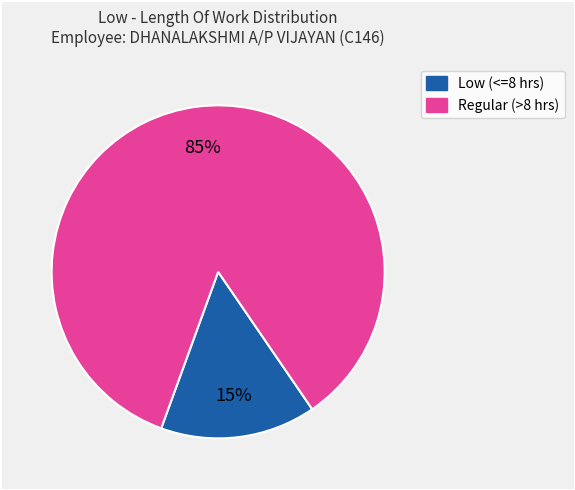

To the nearest percent, what is the average slice percentage?

50%